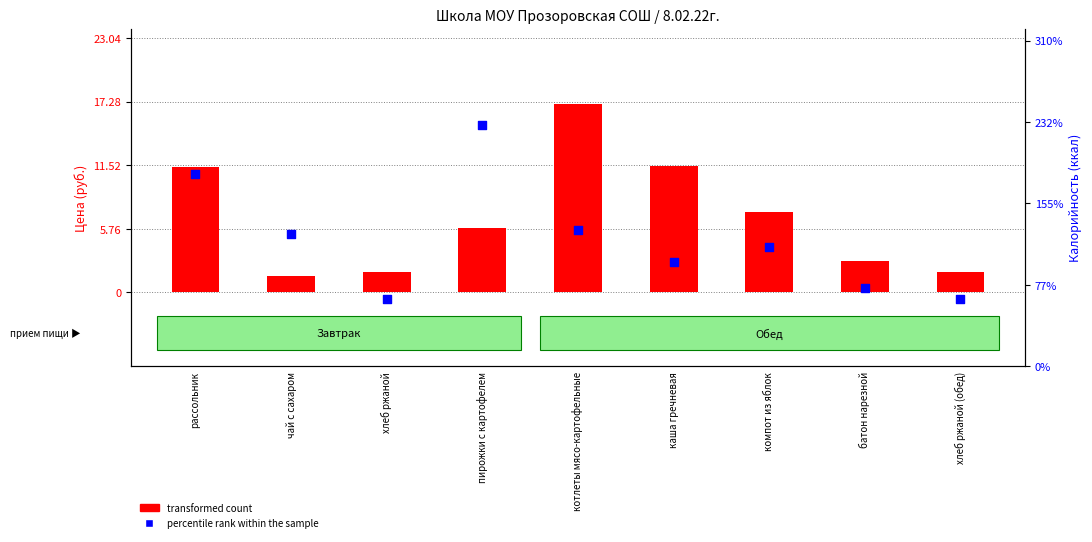

Which series reaches the maximum Y coordinate?

percentile rank within the sample